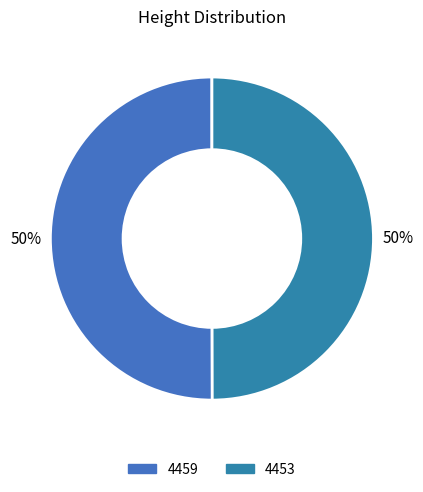

To the nearest percent, what is the average slice percentage?

50%